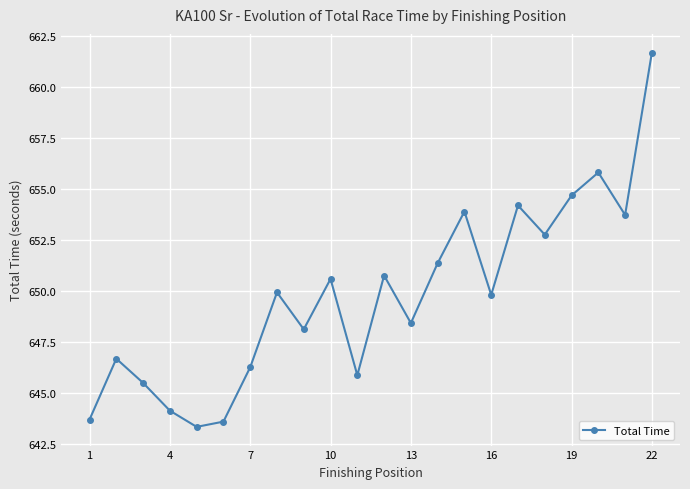

Reading left to right, extract all data points from this chart.

643.7	646.7	645.5	644.1	643.3	643.6	646.3	649.9	648.1	650.6	645.9	650.8	648.4	651.4	653.9	649.8	654.2	652.8	654.7	655.8	653.7	661.7